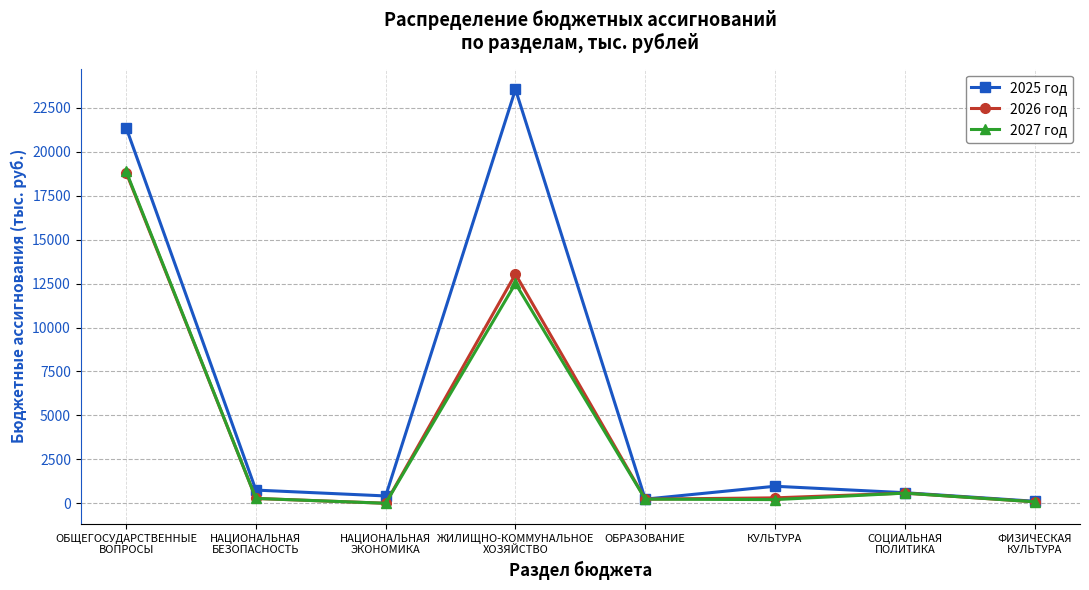

How many distinct data groups are displayed?

3